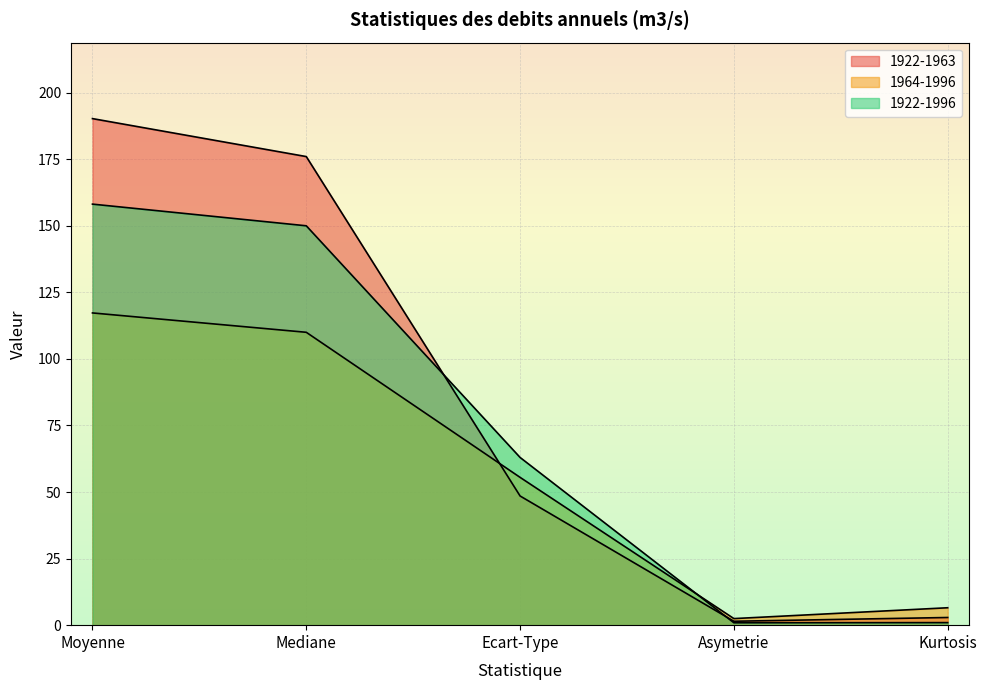

What are all the series names shown in the legend?

1922-1963, 1964-1996, 1922-1996